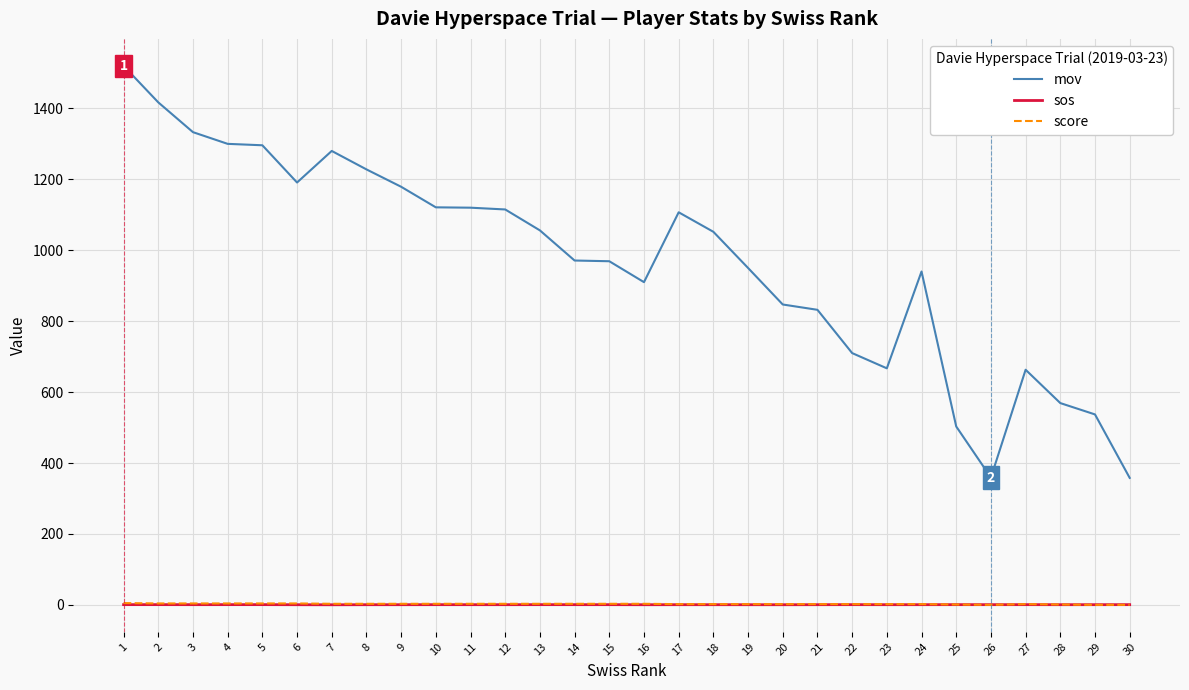

Which series has the largest range (max minus min)?

mov